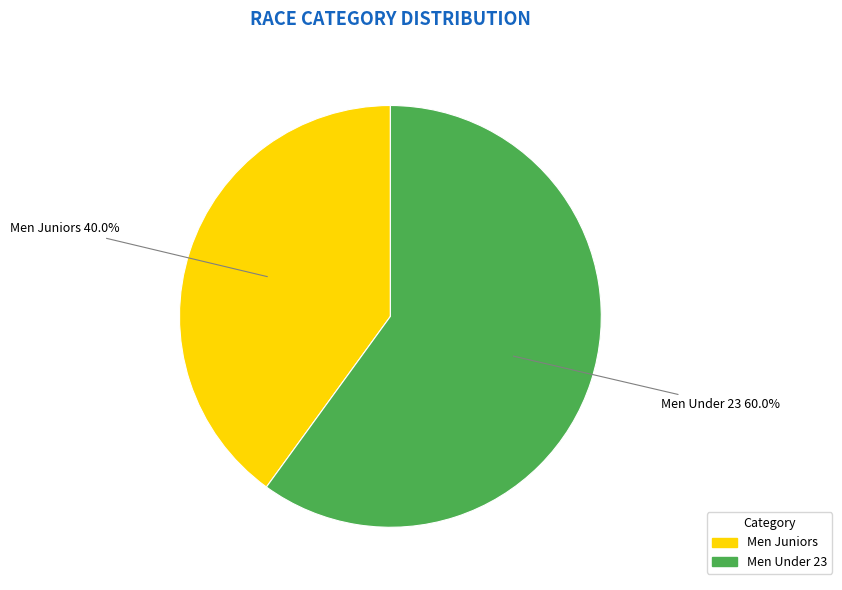

Which has a higher value, Men Juniors or Men Under 23?

Men Under 23